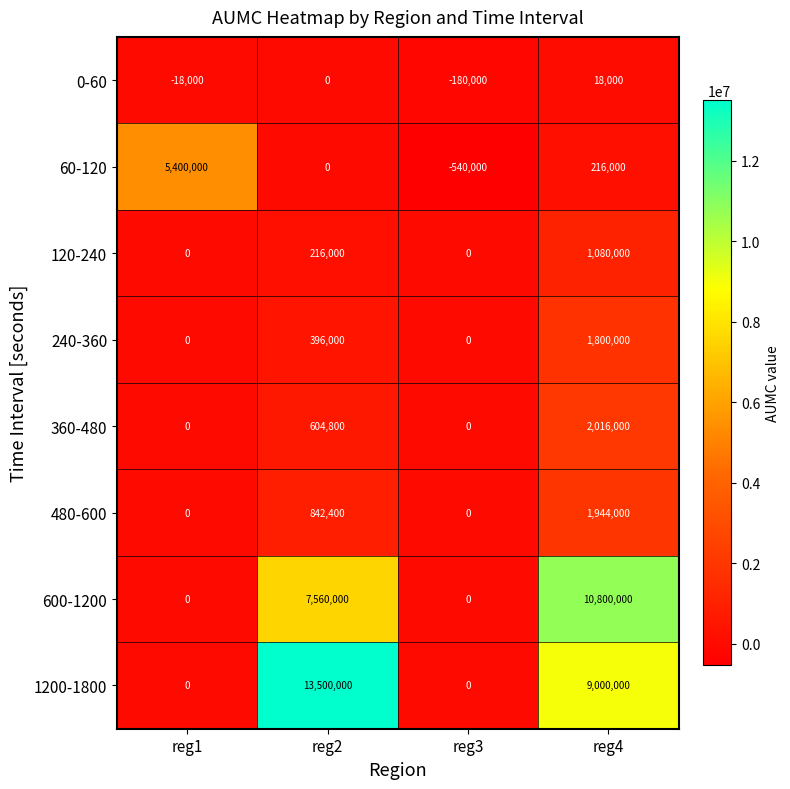

What is the minimum value shown in the chart?

-540000